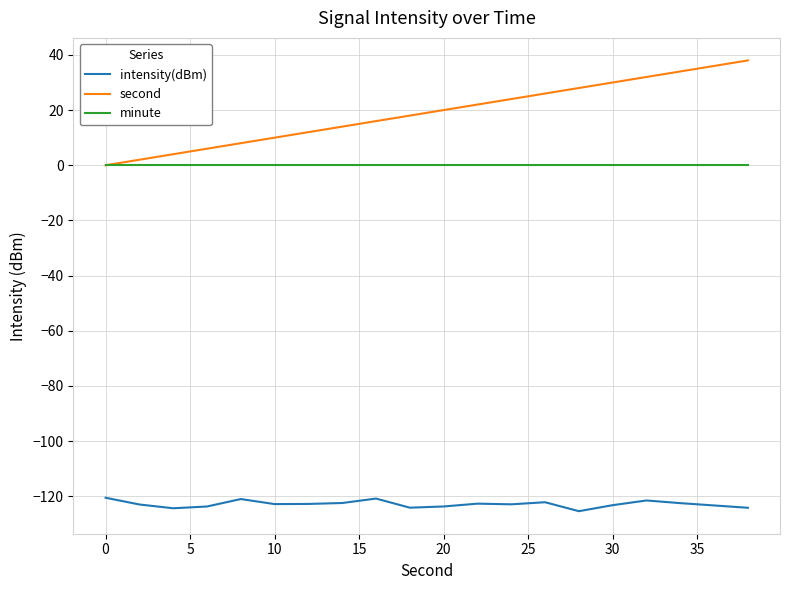

Which series has the widest spread of values?

second